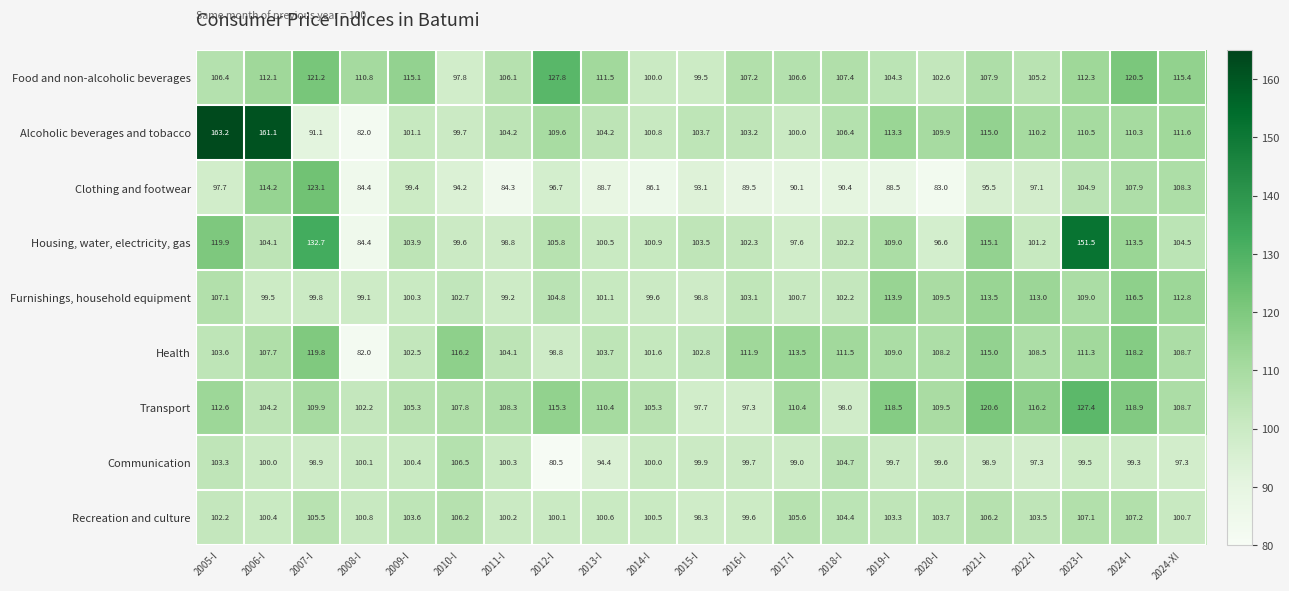

Rank the series by their maximum value, from lowest to highest.

Communication, Recreation and culture, Furnishings, household equipment, Health, Clothing and footwear, Transport, Food and non-alcoholic beverages, Housing, water, electricity, gas, Alcoholic beverages and tobacco